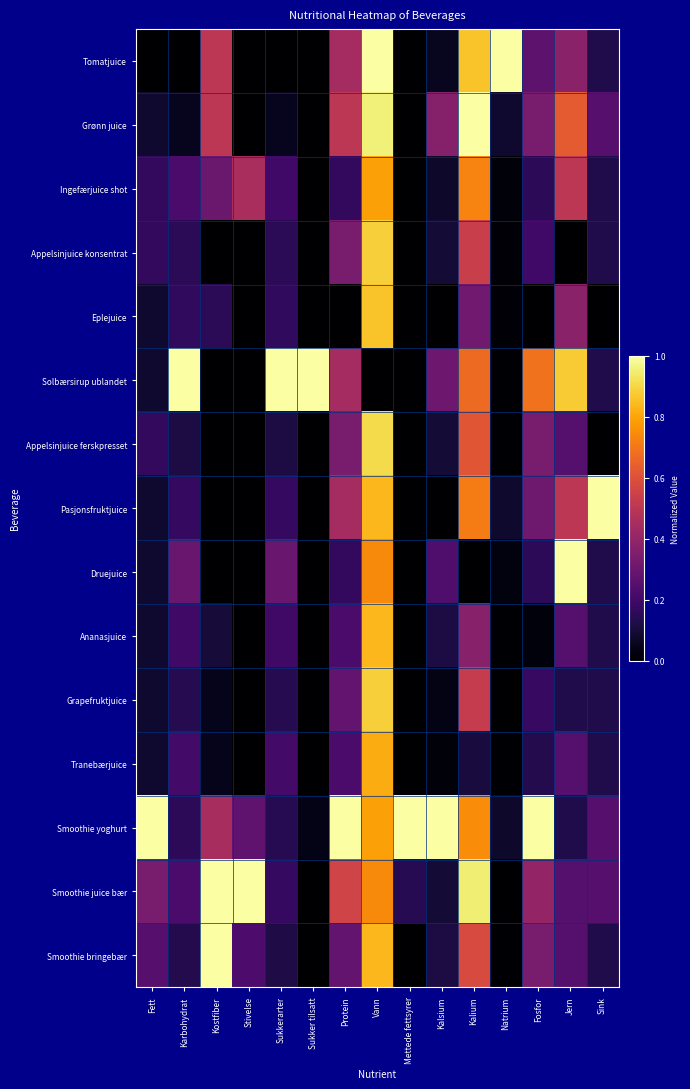

At which category is the sum across all series the highest?

Vann